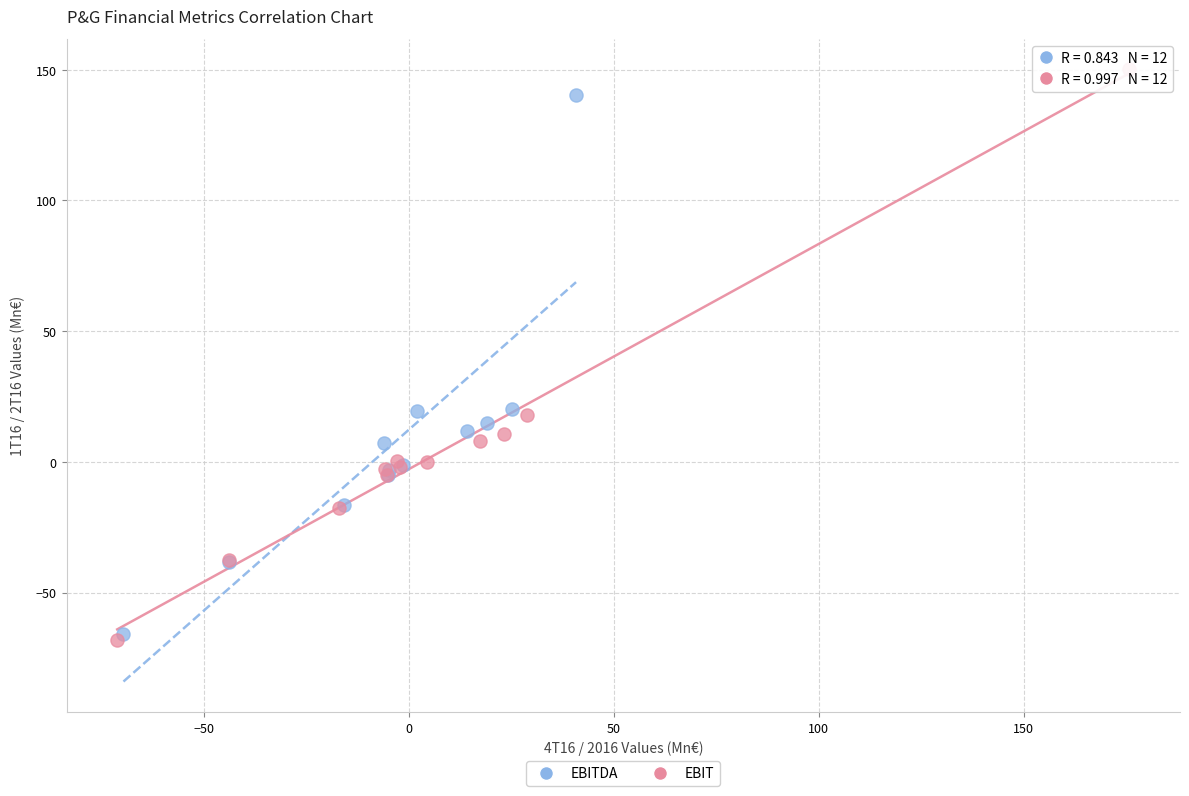

Which series has the widest spread of Y values?

EBIT